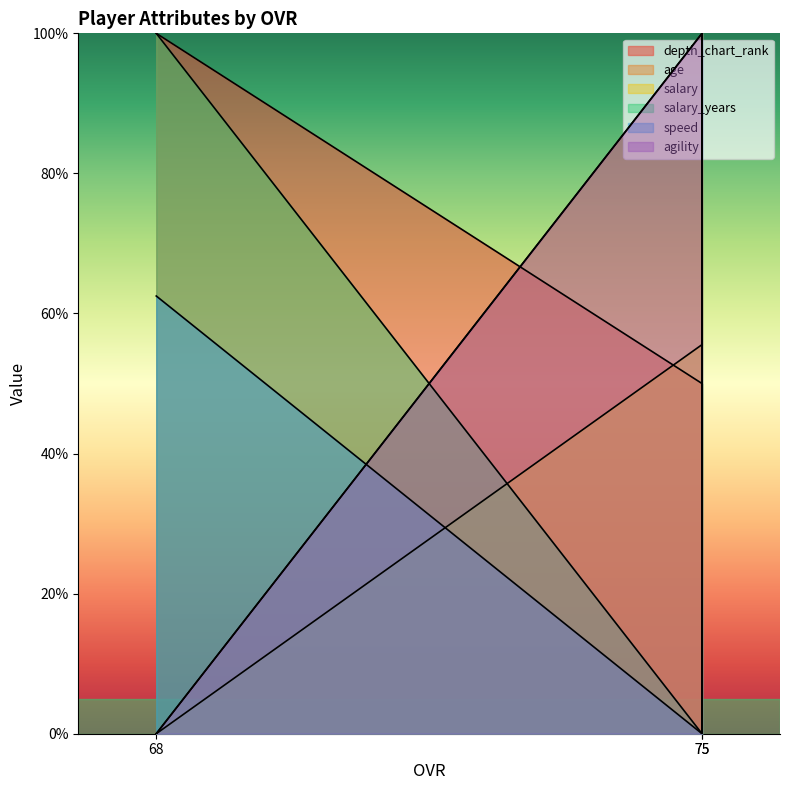

Does the chart display data point markers on the line(s)?

No